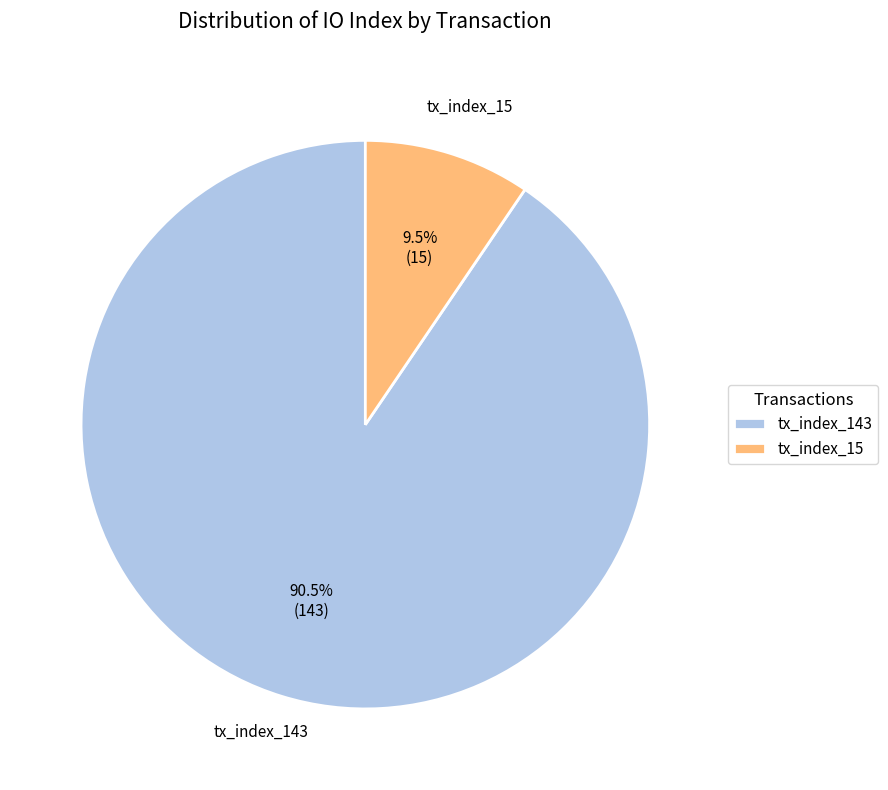

Which has a higher value, tx_index_15 or tx_index_143?

tx_index_143